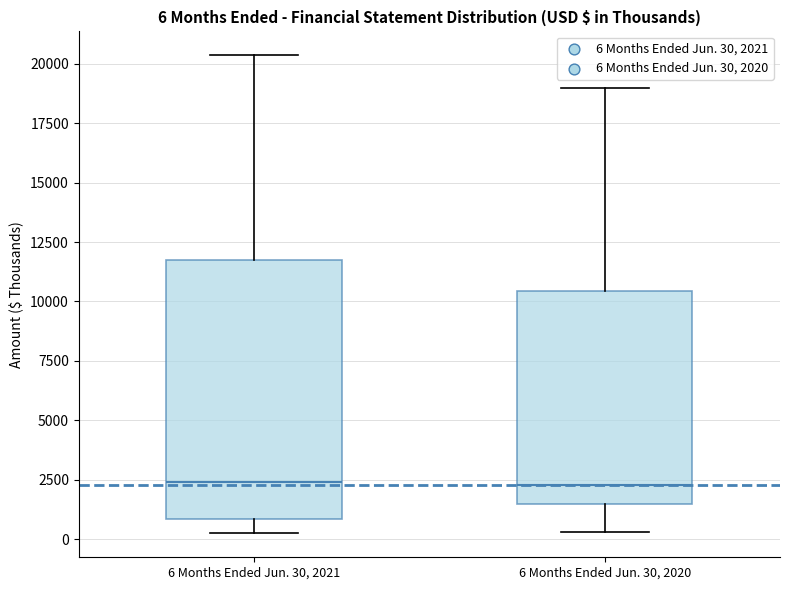

Which box is the tallest, from its lower edge to its upper edge?

6 Months Ended Jun. 30, 2021